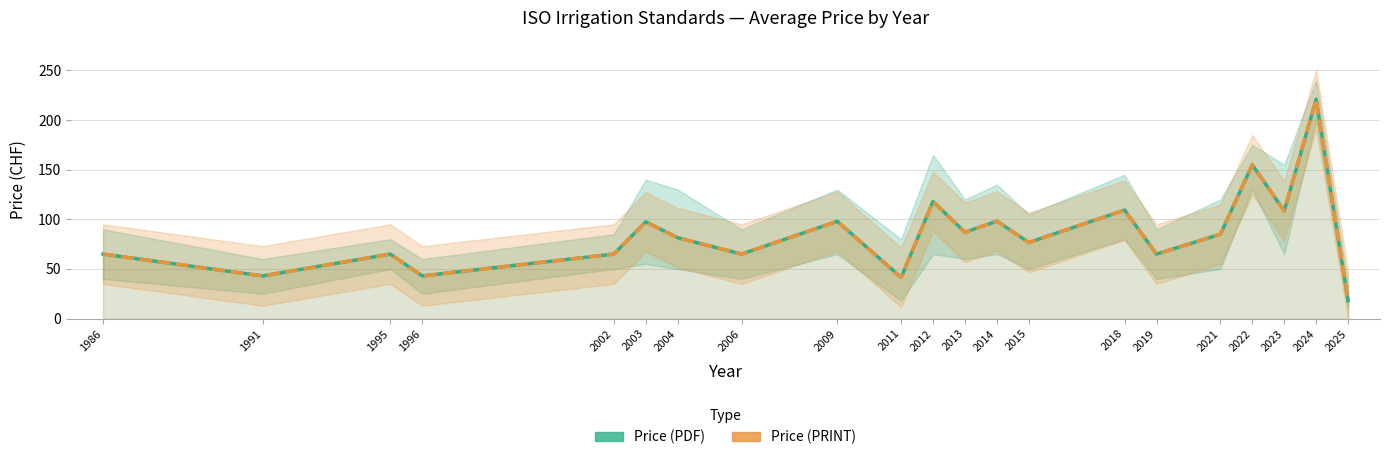

How many data points does each series have?

21